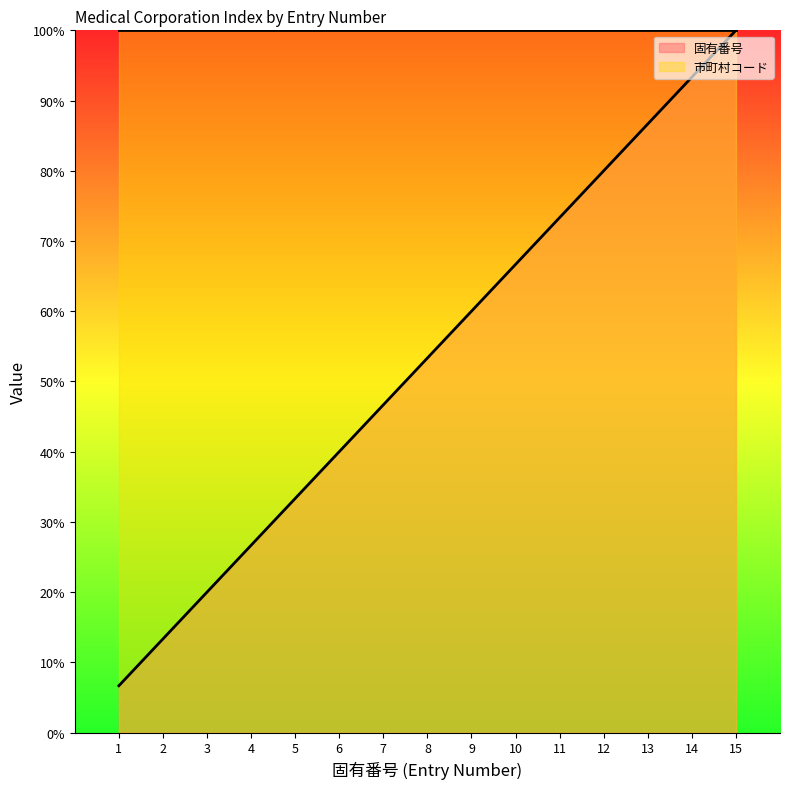

How many lines are shown in the chart?

1